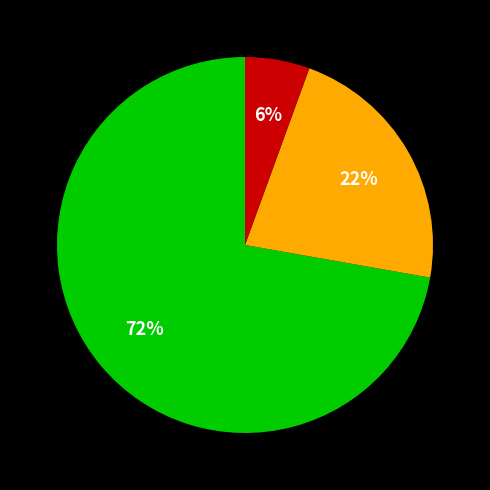

To the nearest percent, what is the average slice percentage?

33%